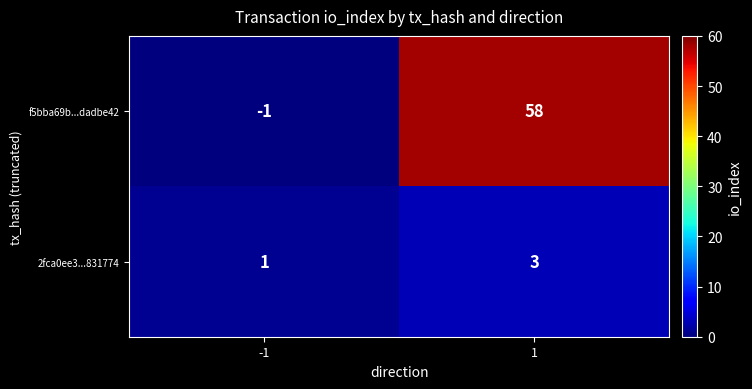

What is the sum of all 2fca0ee3...831774 values?

4